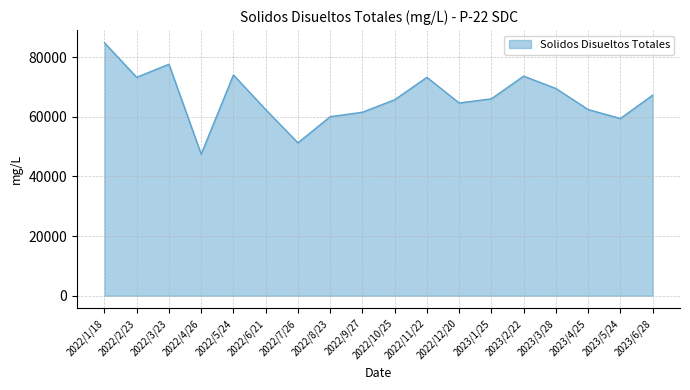

What is the change in value from 2022/8/23 to 2023/3/28?

+9460